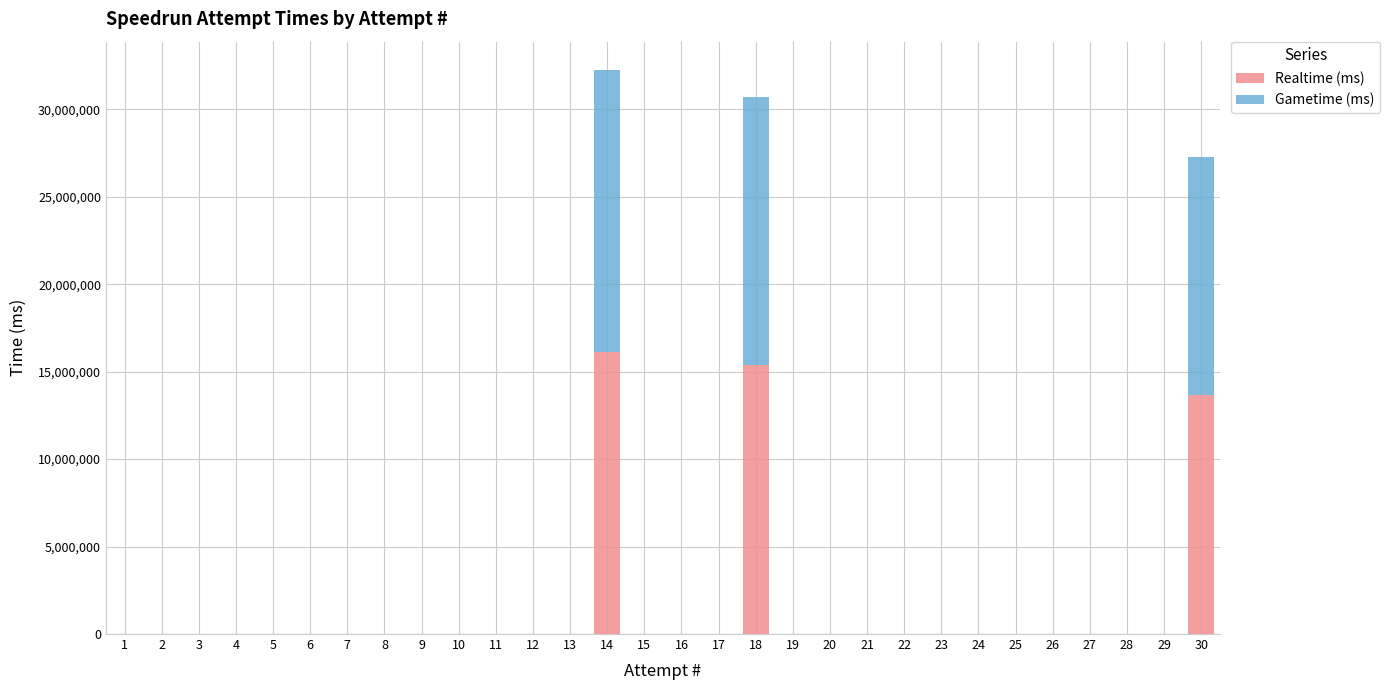

At which category is the sum across all series the highest?

14